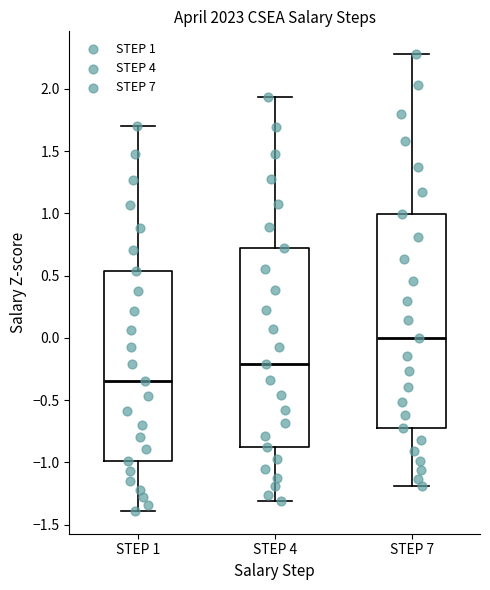

Reading left to right, transcribe this box plot: for each box, give where its median line is, the range the box spans, and where its two whiskers end, as read against the y-axis. The values are not printed on the chart, so give them approximately, as read against the axis.

STEP 1: median -0.35, box -1.00 to 0.55, whiskers -1.40 to 1.70
STEP 4: median -0.20, box -0.90 to 0.70, whiskers -1.30 to 1.95
STEP 7: median 0.00, box -0.70 to 1.00, whiskers -1.20 to 2.30